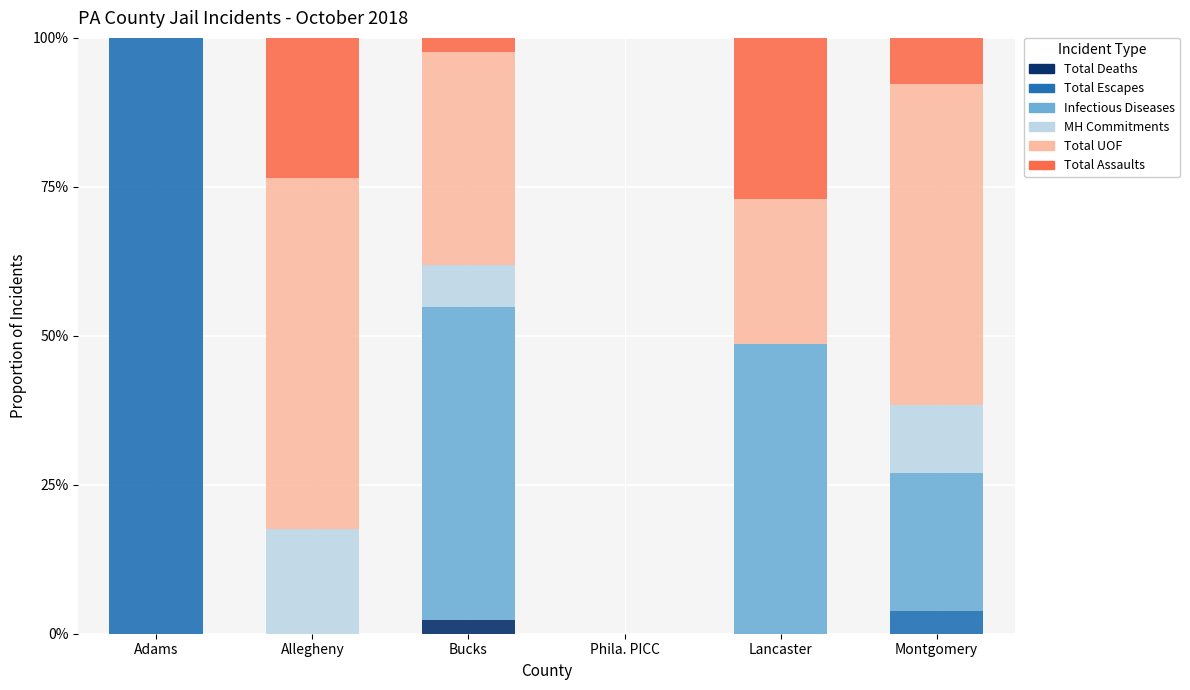

What are all the series names shown in the legend?

Total Deaths, Total Escapes, Infectious Diseases, MH Commitments, Total UOF, Total Assaults